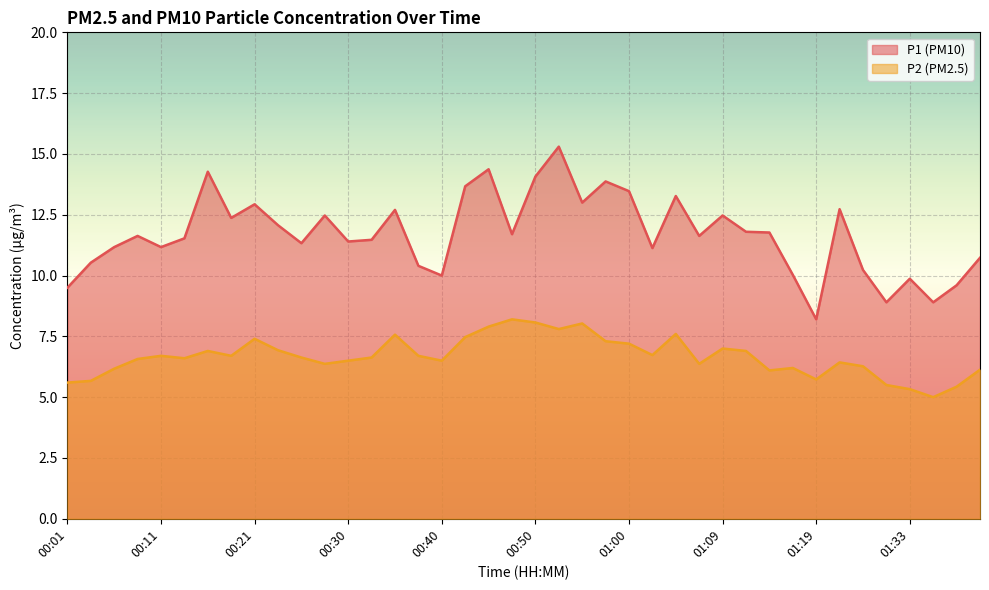

What is the difference between the highest and lowest values at 00:38?

3.7